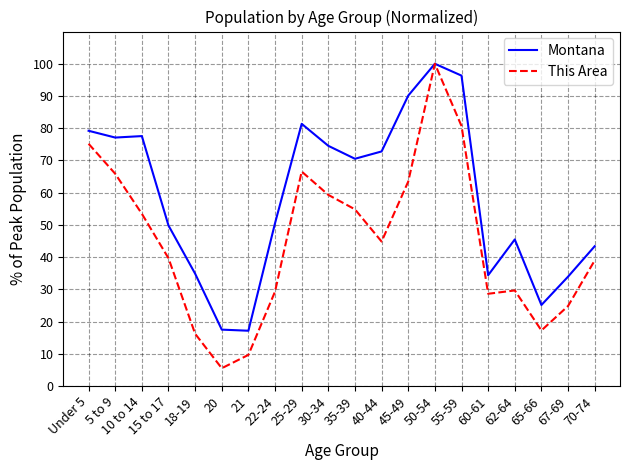

What are all the series names shown in the legend?

Montana, This Area